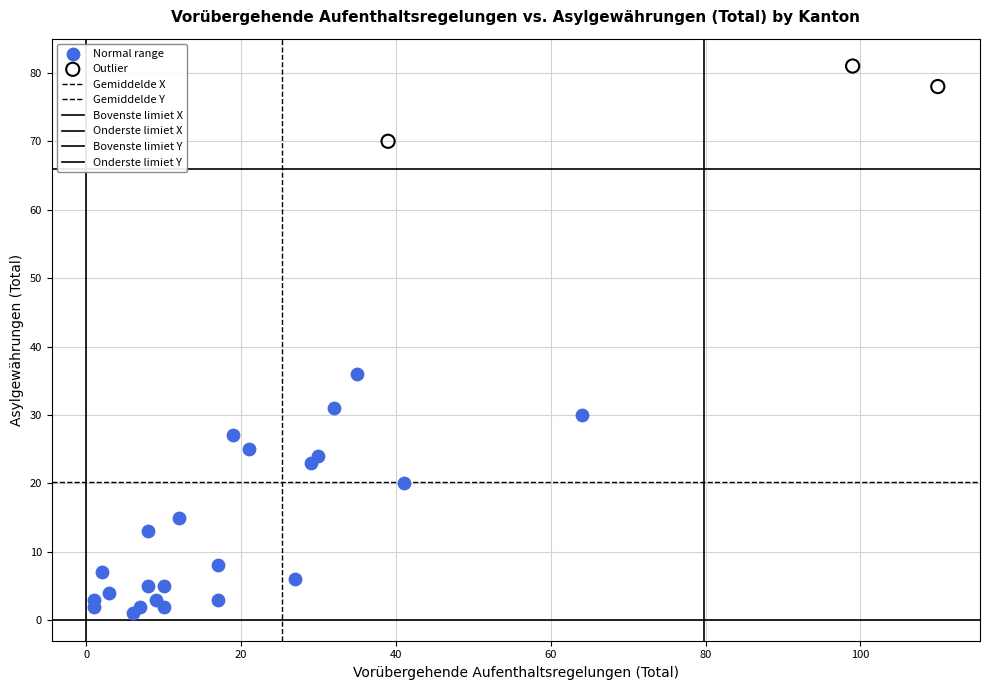

Which series has the widest spread of Y values?

Normal range